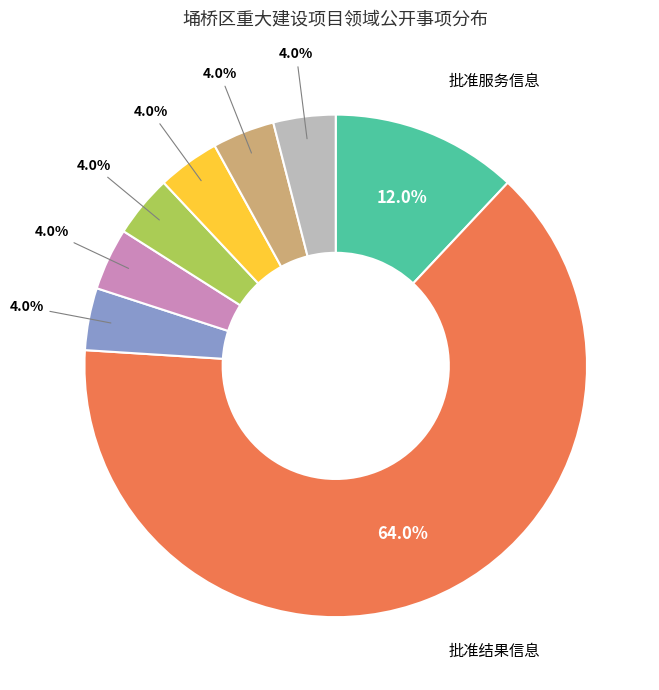

Is there any slice that represents more than half of the pie?

Yes